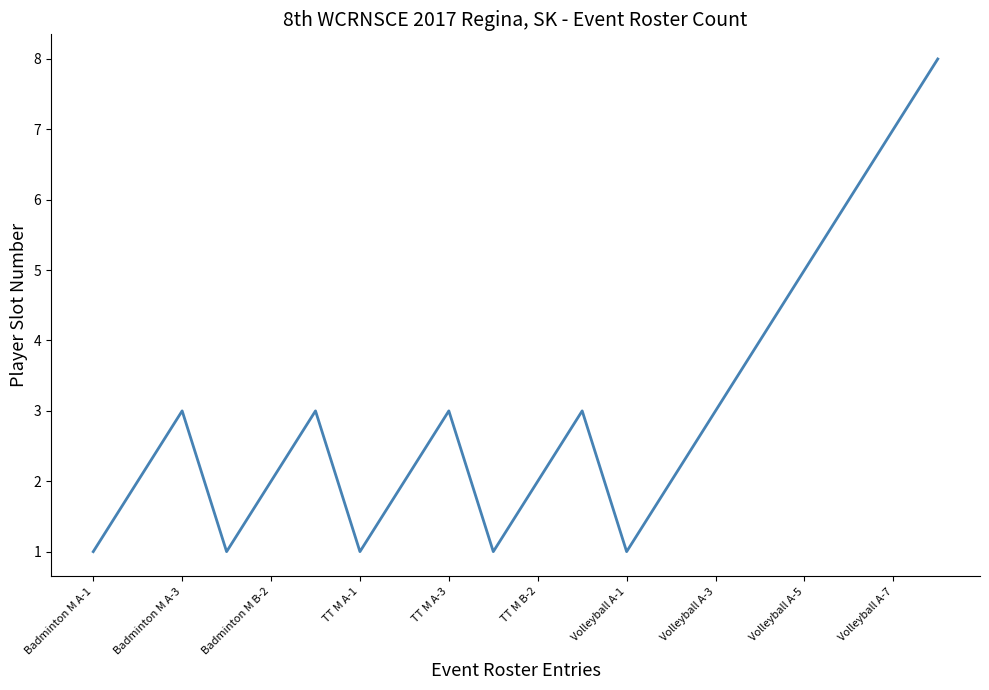

What is the maximum value shown in the chart?

8